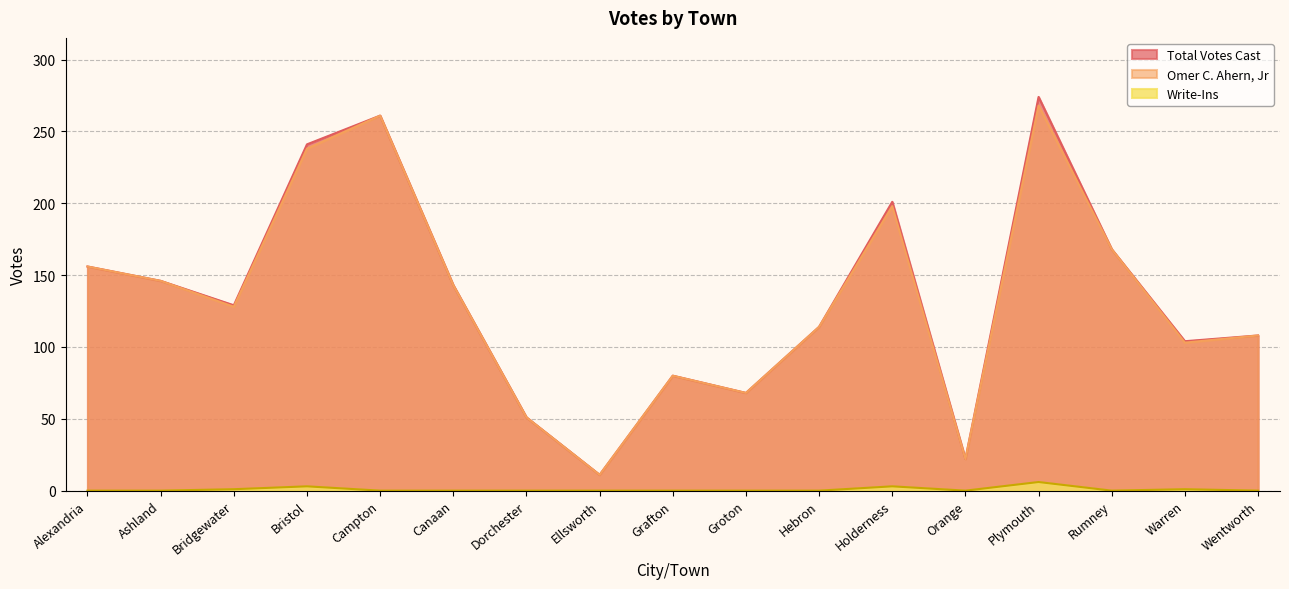

Between Dorchester and Orange, which series saw the biggest shift?

Total Votes Cast